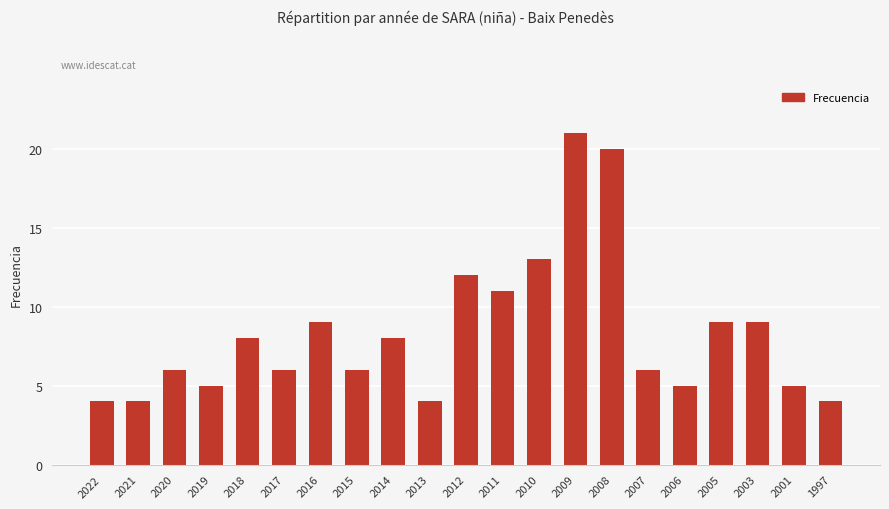

The chart shows a value of 6 at 2017. True or false?

True